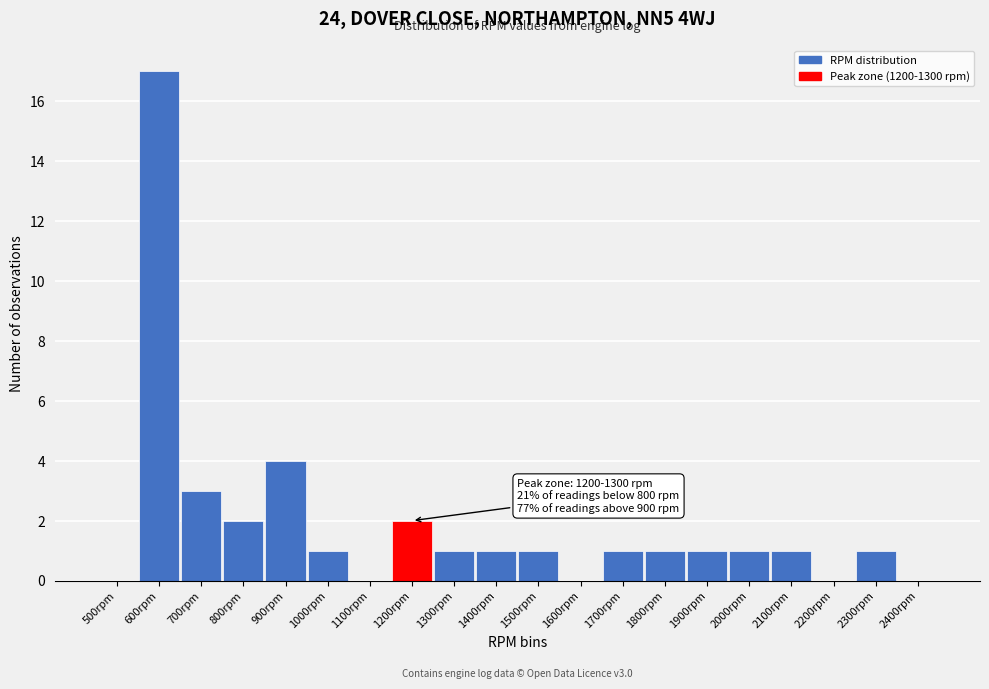

Reading right to left, extract all data points from this chart.

2400rpm=0	2300rpm=1	2200rpm=0	2100rpm=1	2000rpm=1	1900rpm=1	1800rpm=1	1700rpm=1	1600rpm=0	1500rpm=1	1400rpm=1	1300rpm=1	1200rpm=2	1100rpm=0	1000rpm=1	900rpm=4	800rpm=2	700rpm=3	600rpm=17	500rpm=0